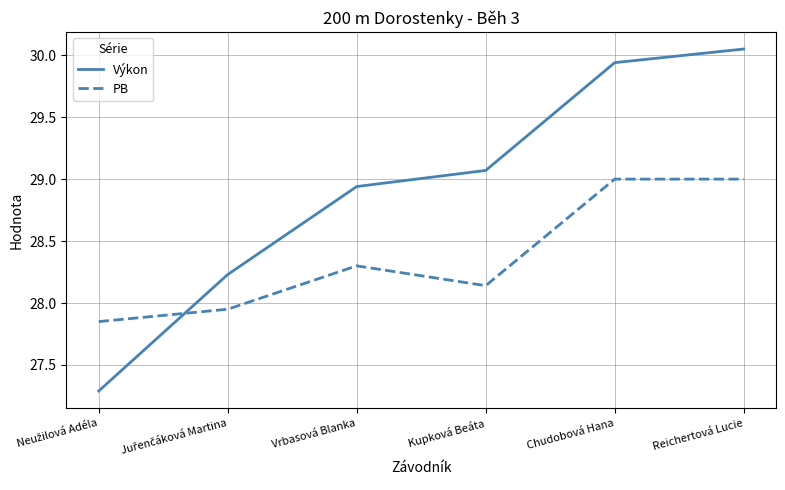

At which label does Výkon reach its peak?

Reichertová Lucie